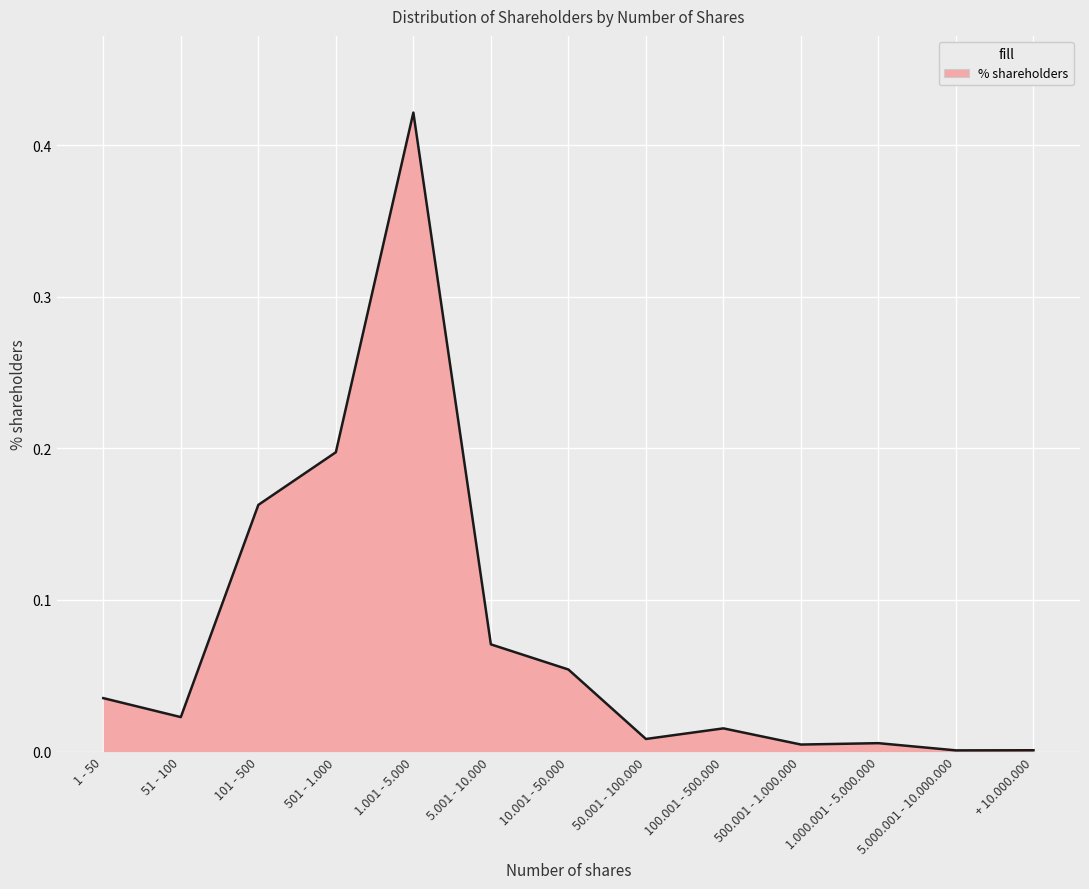

At which category does the chart reach its peak across all series?

1.001 - 5.000